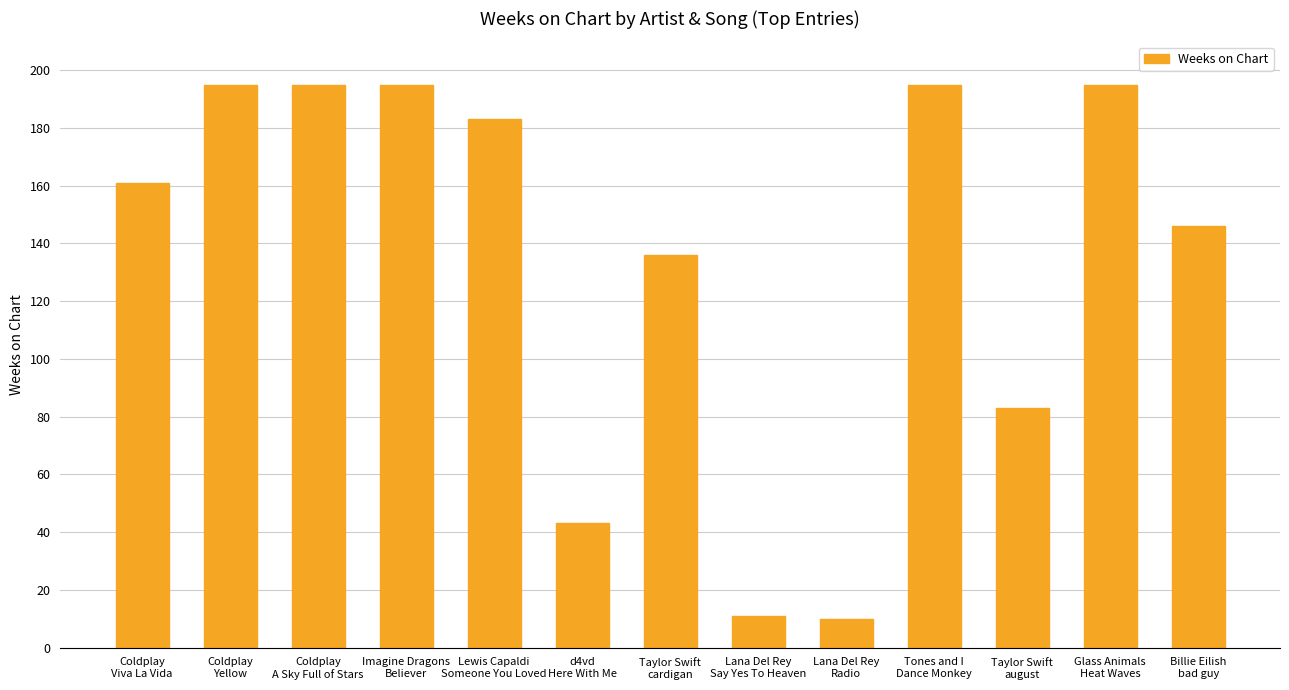

What is the label of the 13th bar from the left?

Billie Eilish
bad guy